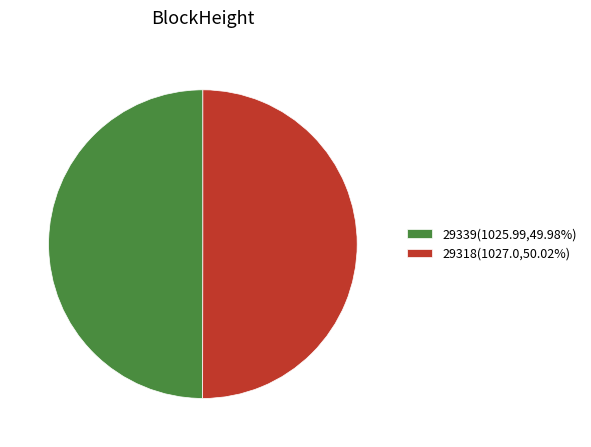

Do 29339(1025.99,49.98%) and 29318(1027.0,50.02%) together represent more than half of the pie?

Yes